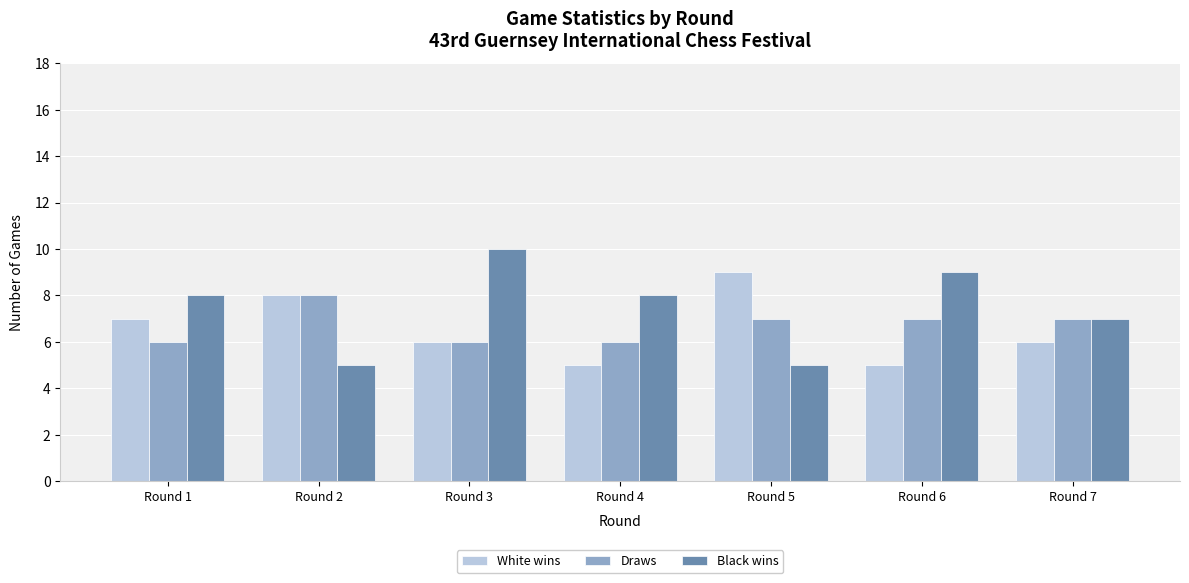

What is the approximate value of White wins at Round 4?

5